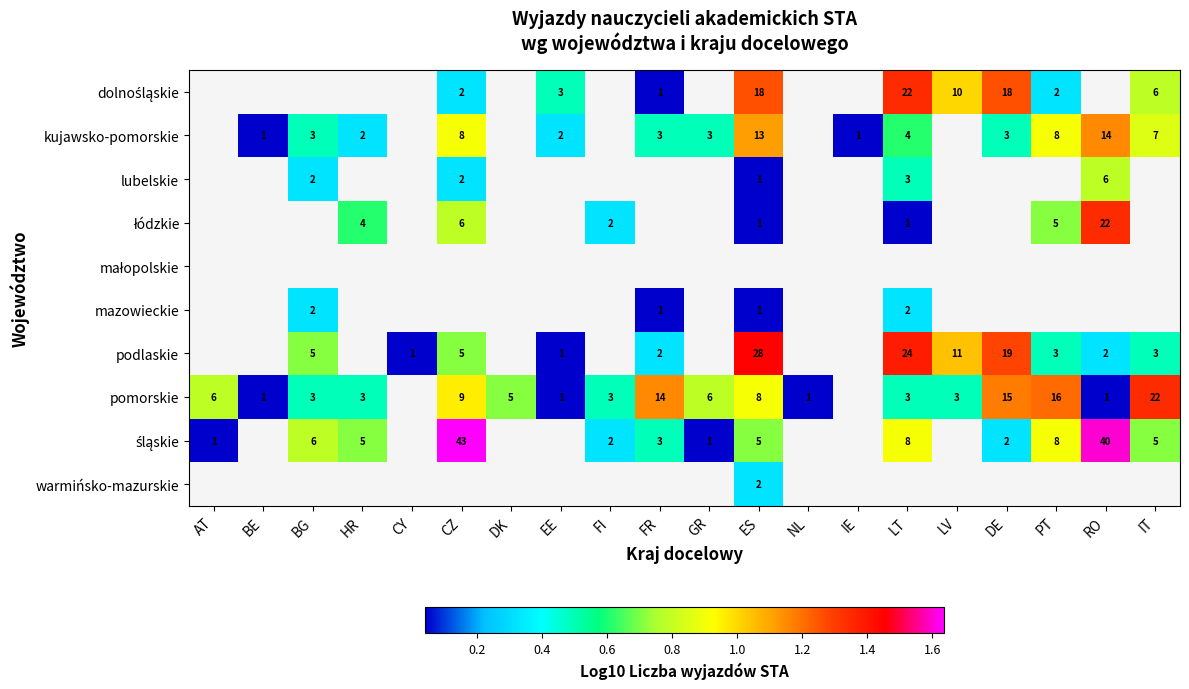

How many values in mazowieckie are above zero?

4